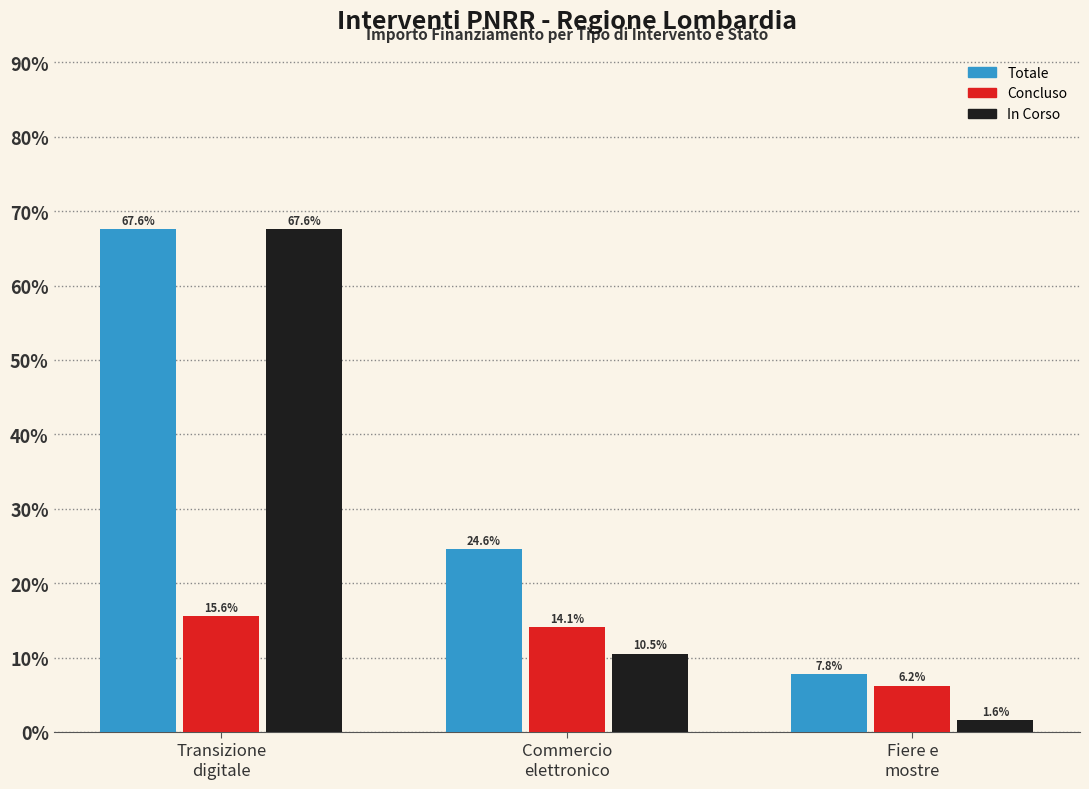

At Fiere e
mostre, list the series in order from smallest to largest.

In Corso, Concluso, Totale